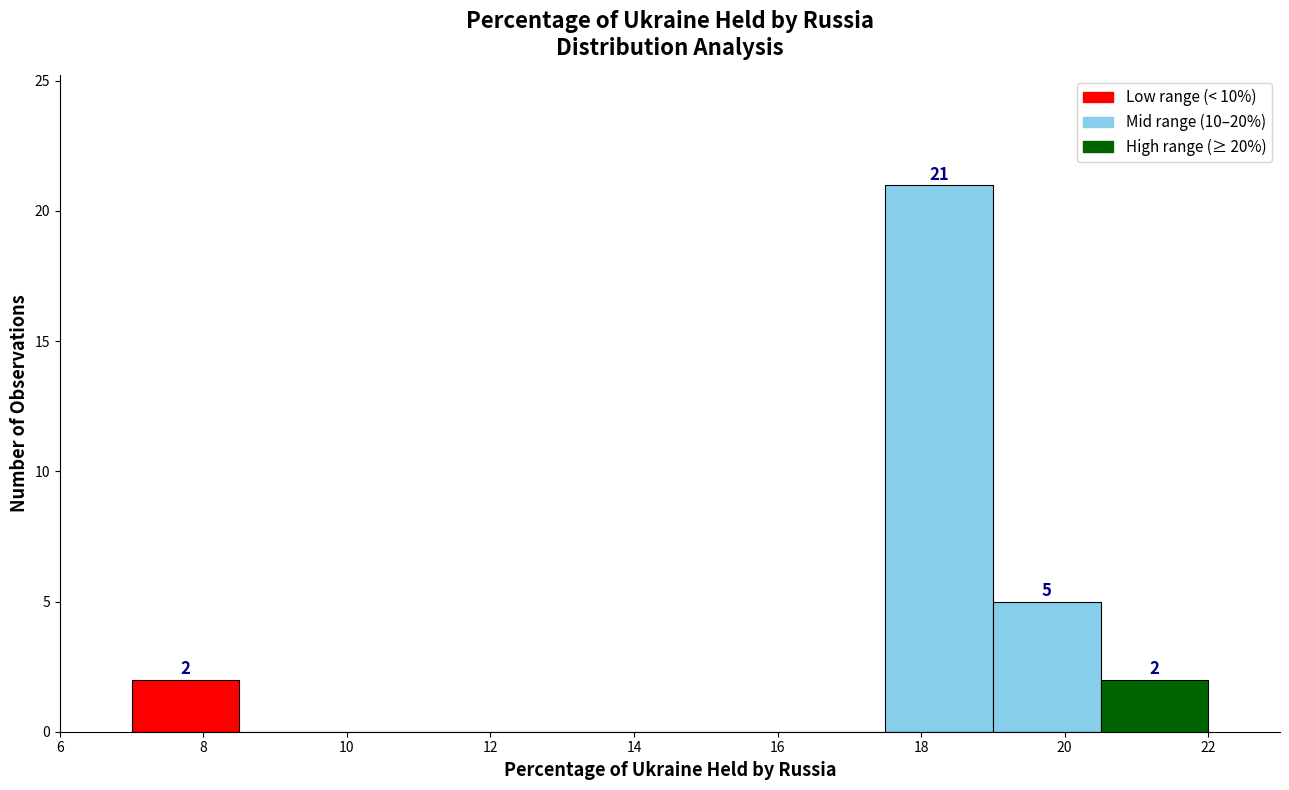

Which range on the x-axis has the tallest bar?

17.5 to 19.0